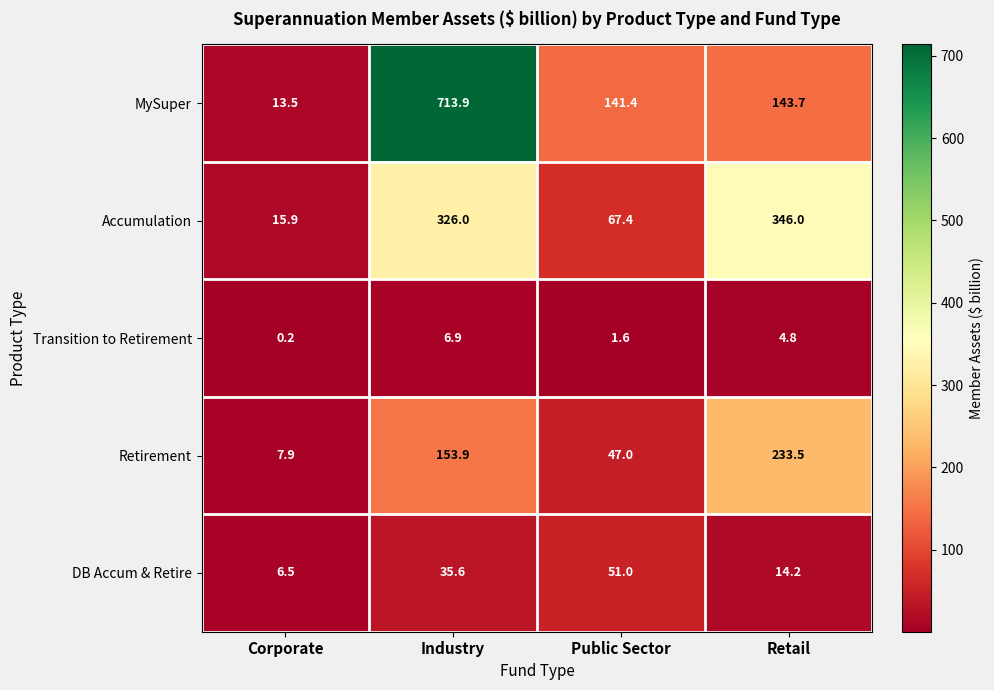

Where is Accumulation nearest to the value 180?

Public Sector